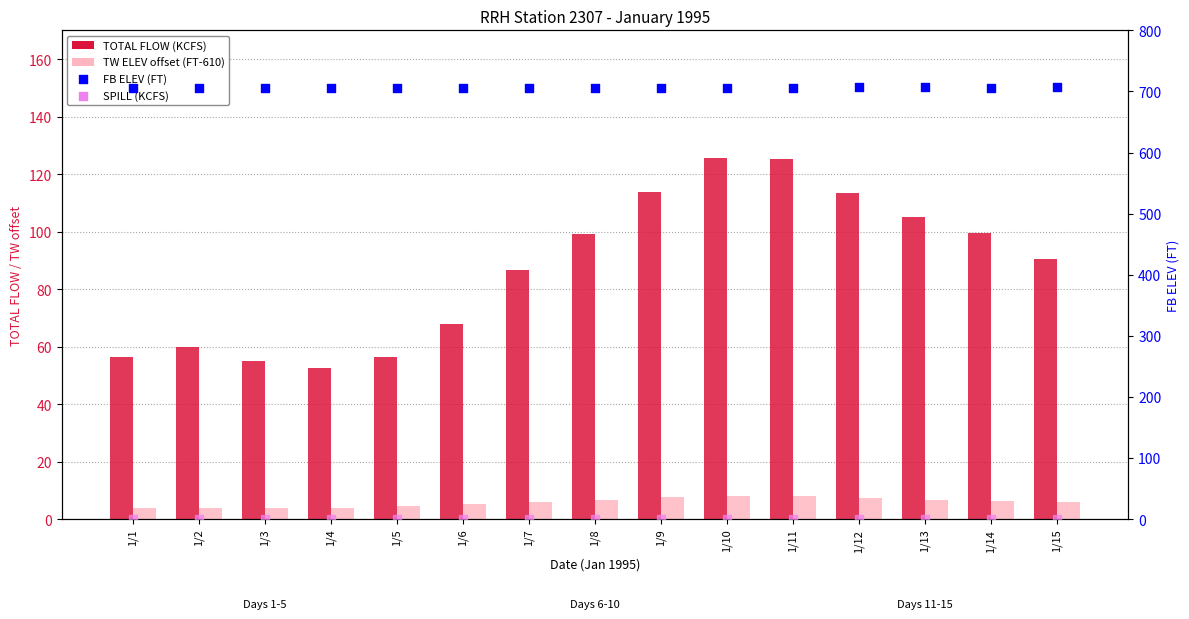

Which series has the largest Y range (max minus min)?

TOTAL FLOW (KCFS)